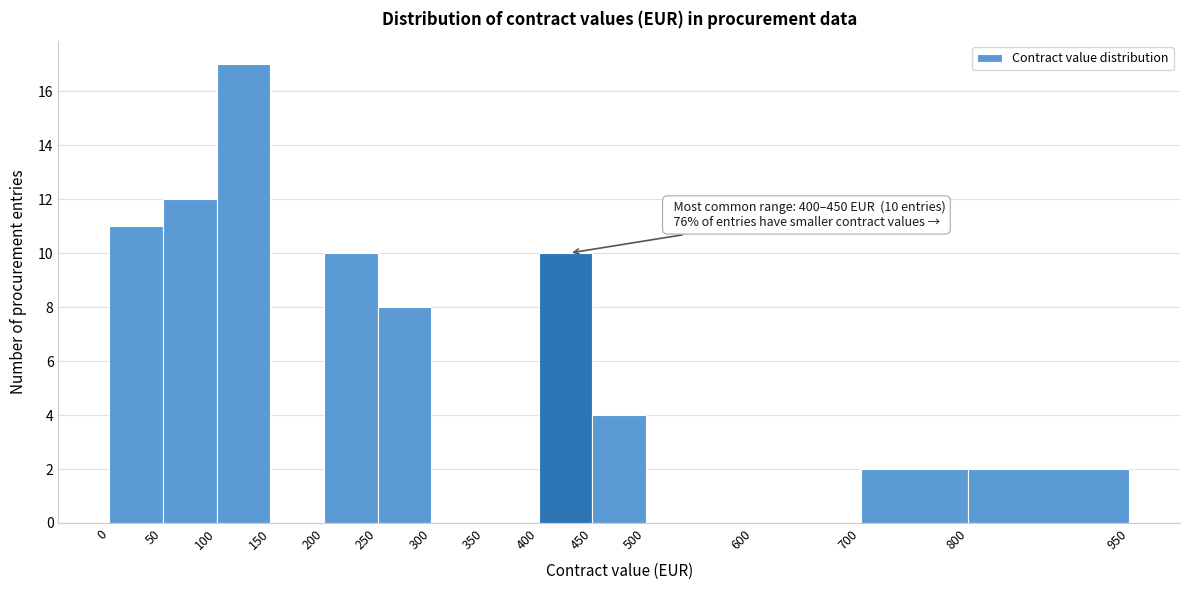

Over which range of the x-axis is the bar tallest?

100 to 150